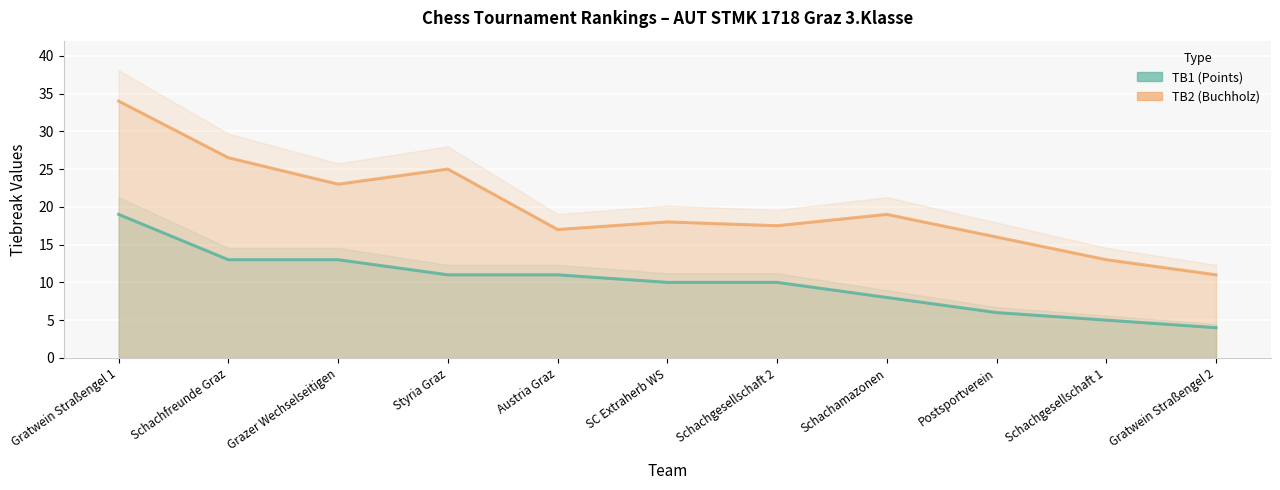

Which series has the largest range (max minus min)?

TB2 (Buchholz)